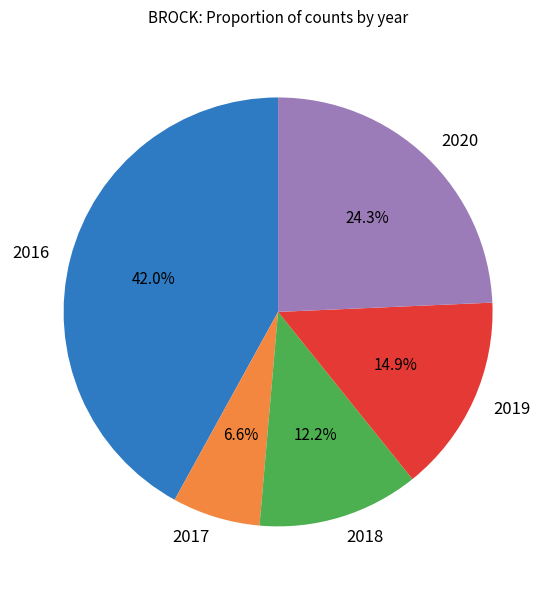

What is the smallest slice in the pie chart?

2017